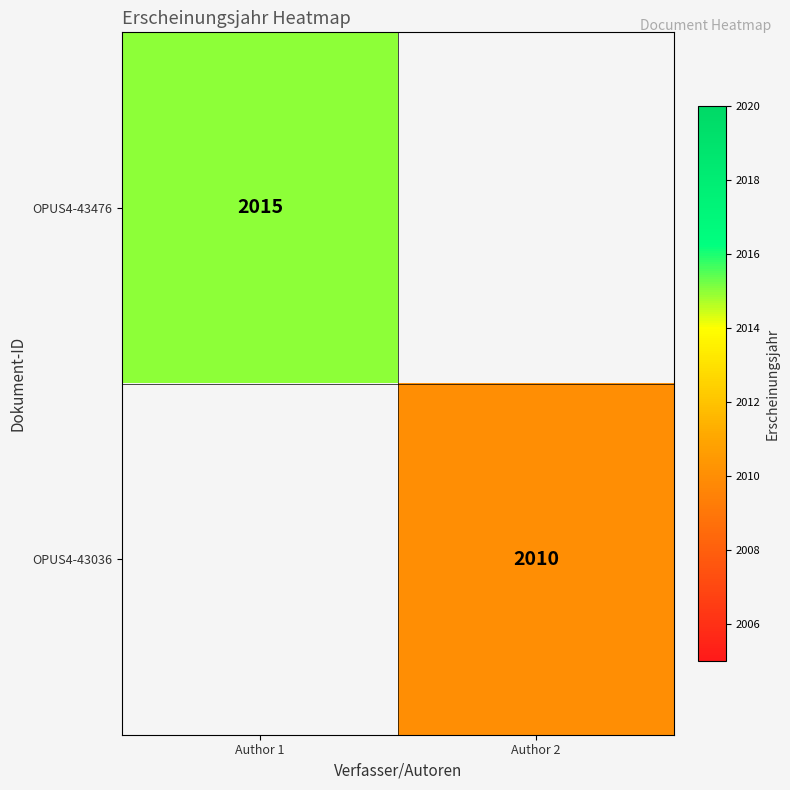

True or false: OPUS4-43476 has a value of 3073 at Author 1.

False